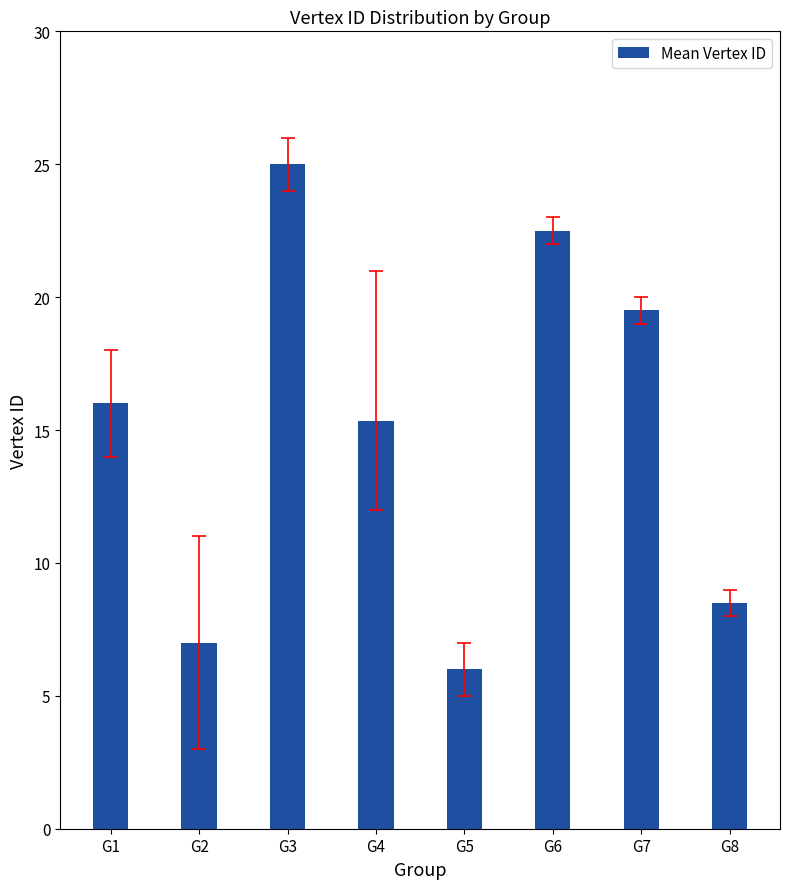

Are the bars grouped side by side (vs. stacked)?

No